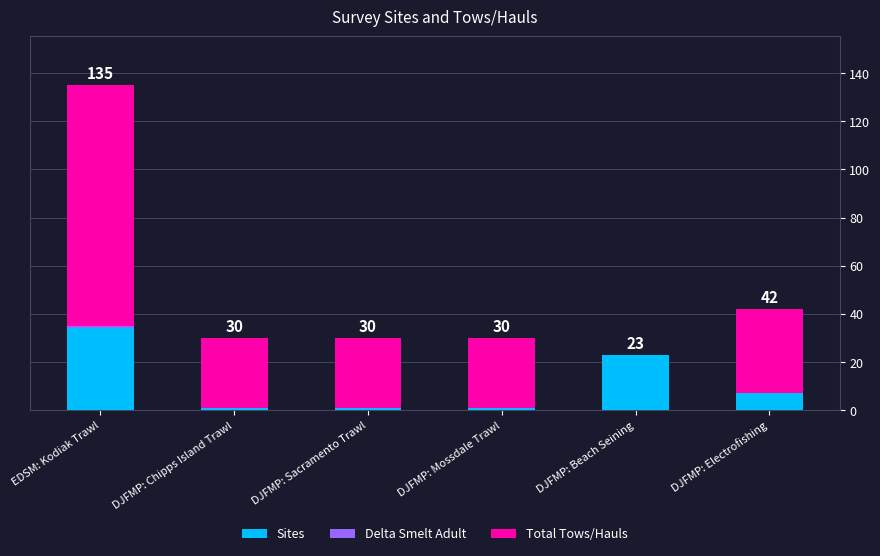

At which category is the sum across all series the highest?

EDSM: Kodiak Trawl